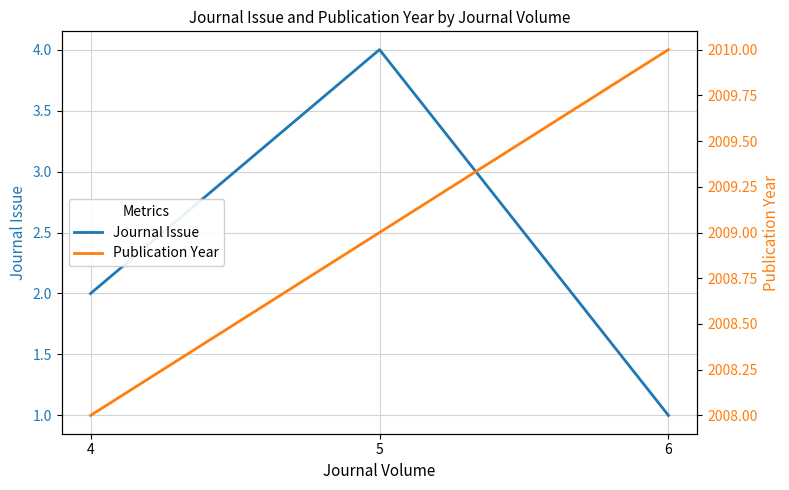

What is the spread (max minus min) of values at 6?

2009